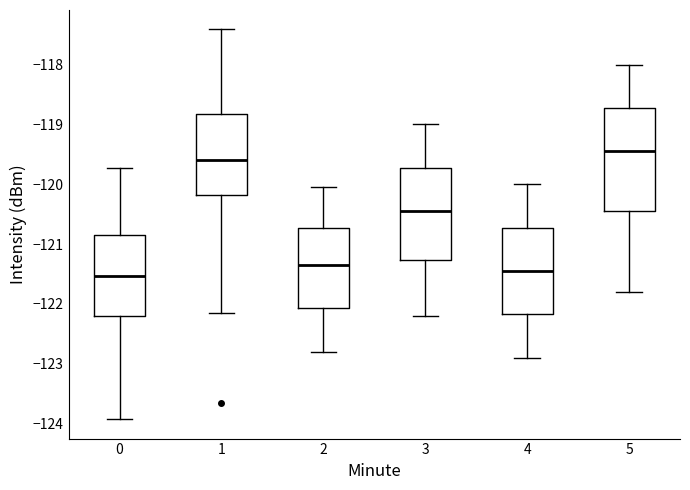

Reading left to right, transcribe this box plot: for each box, give where its median line is, the range the box spans, and where its two whiskers end, as read against the y-axis. The values are not printed on the chart, so give them approximately, as read against the axis.

0: median -121.5, box -122.2 to -120.8, whiskers -123.9 to -119.7
1: median -119.6, box -120.2 to -118.8, whiskers -122.1 to -117.4
2: median -121.3, box -122.1 to -120.7, whiskers -122.8 to -120.0
3: median -120.4, box -121.3 to -119.7, whiskers -122.2 to -119.0
4: median -121.4, box -122.2 to -120.7, whiskers -122.9 to -120.0
5: median -119.4, box -120.4 to -118.7, whiskers -121.8 to -118.0